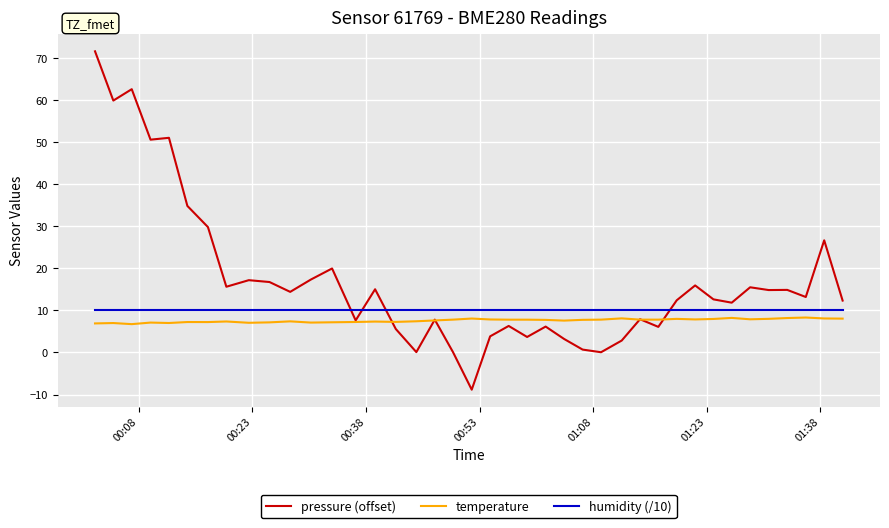

What is the minimum value for temperature?

6.7